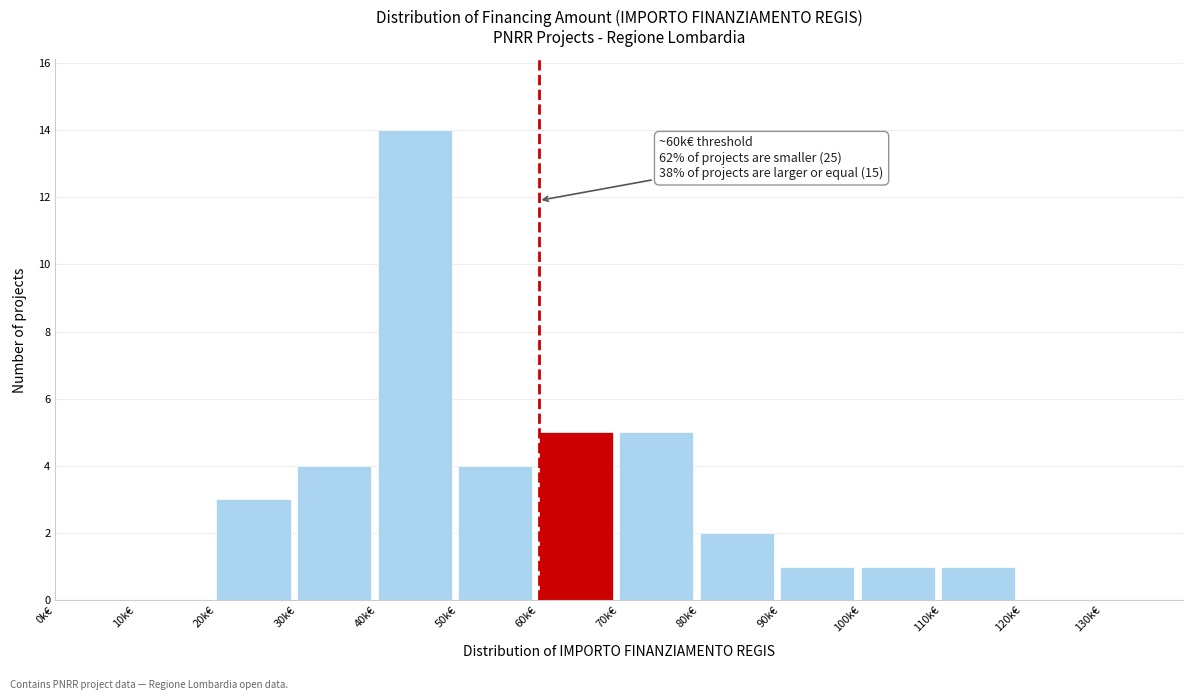

Reading right to left, transcribe all the data shown in this chart.

130k€=0	120k€=0	110k€=1	100k€=1	90k€=1	80k€=2	70k€=5	60k€=5	50k€=4	40k€=14	30k€=4	20k€=3	10k€=0	0k€=0